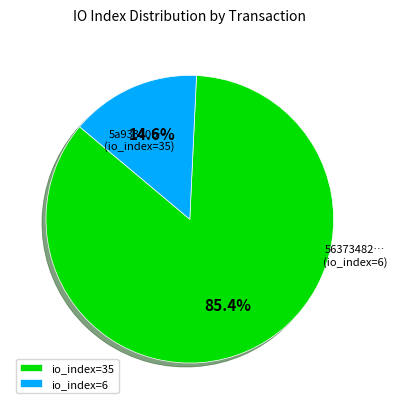

Rank the categories by value from lowest to highest.

io_index=6, io_index=35